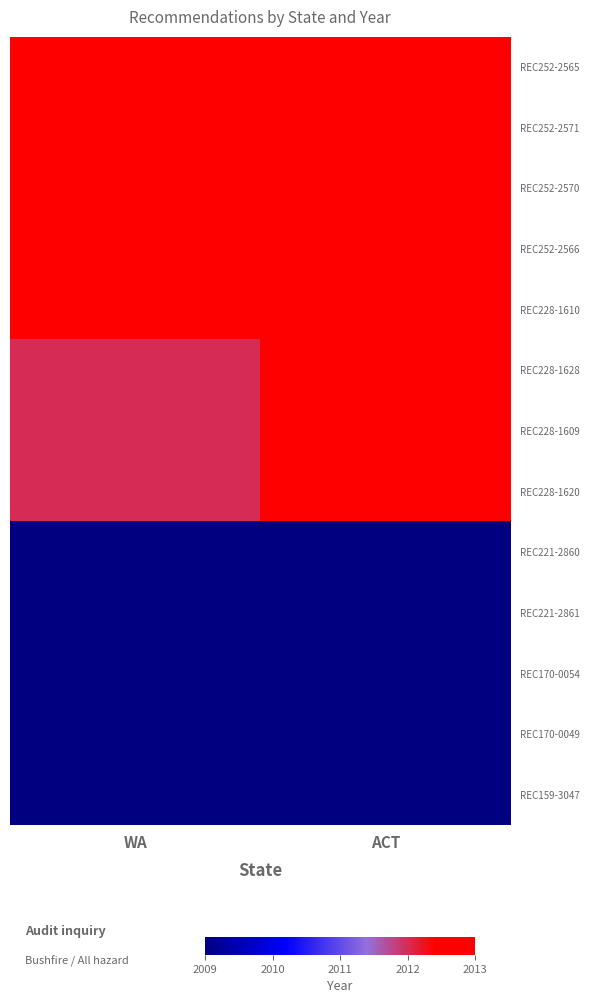

Rank the series by their maximum value, from lowest to highest.

REC221-2860, REC221-2861, REC170-0054, REC170-0049, REC159-3047, REC252-2565, REC252-2571, REC252-2570, REC252-2566, REC228-1610, REC228-1628, REC228-1609, REC228-1620